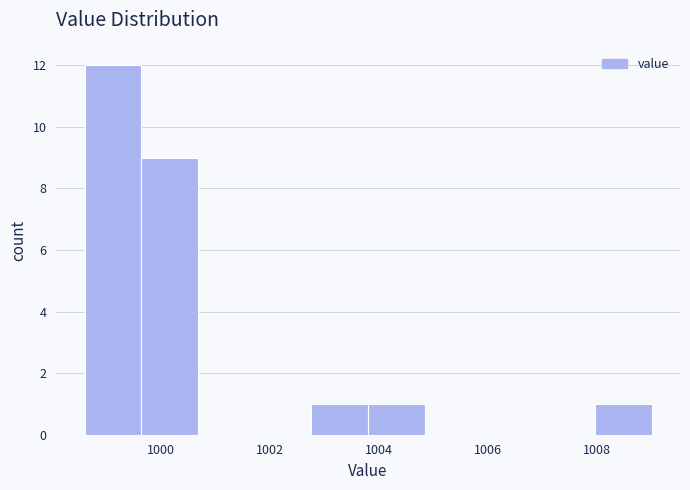

Reading left to right, transcribe this chart: for each bar, give the range it covers on the x-axis and its height. Neither the bar edges nor the heights are printed on the chart, so give them approximately, as read against the axes.

998.60 to 999.64: 12
999.64 to 1000.68: 9
1000.68 to 1001.72: 0
1001.72 to 1002.76: 0
1002.76 to 1003.80: 1
1003.80 to 1004.84: 1
1004.84 to 1005.88: 0
1005.88 to 1006.92: 0
1006.92 to 1007.96: 0
1007.96 to 1009.00: 1